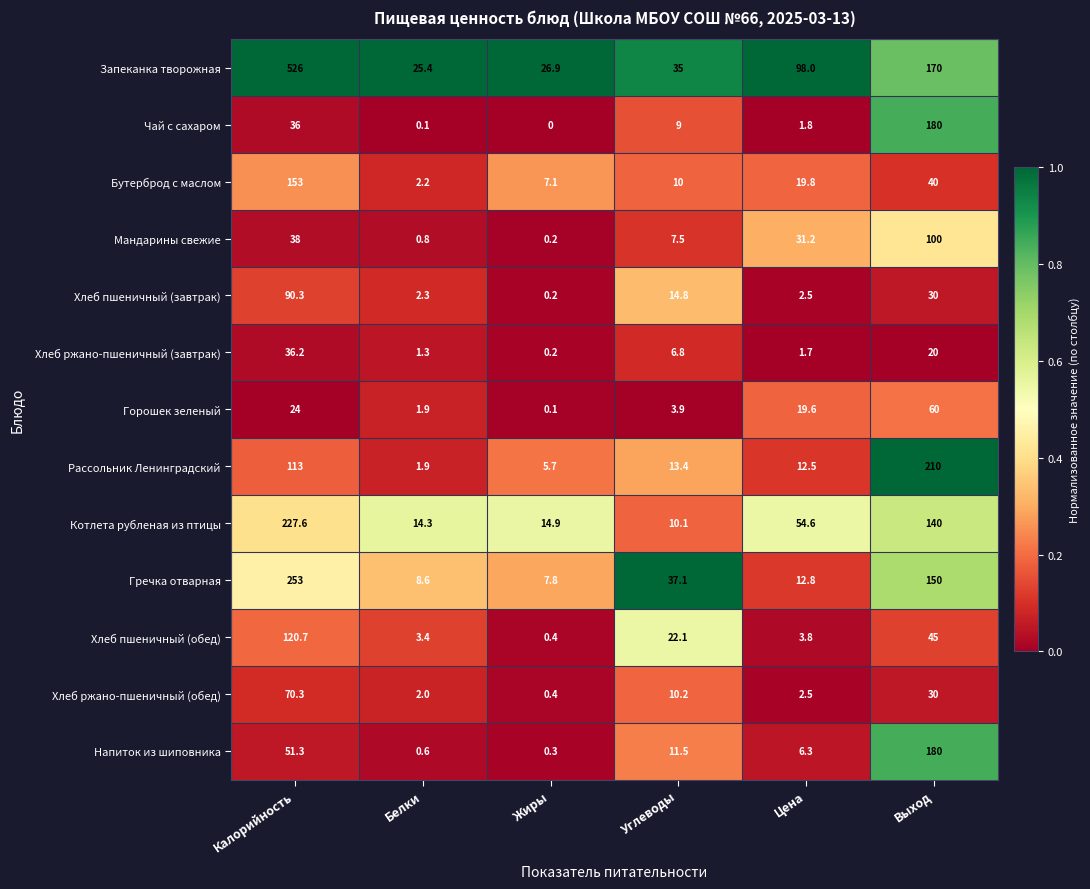

The Бутерброд с маслом series shows 40.0 at Выход. True or false?

True